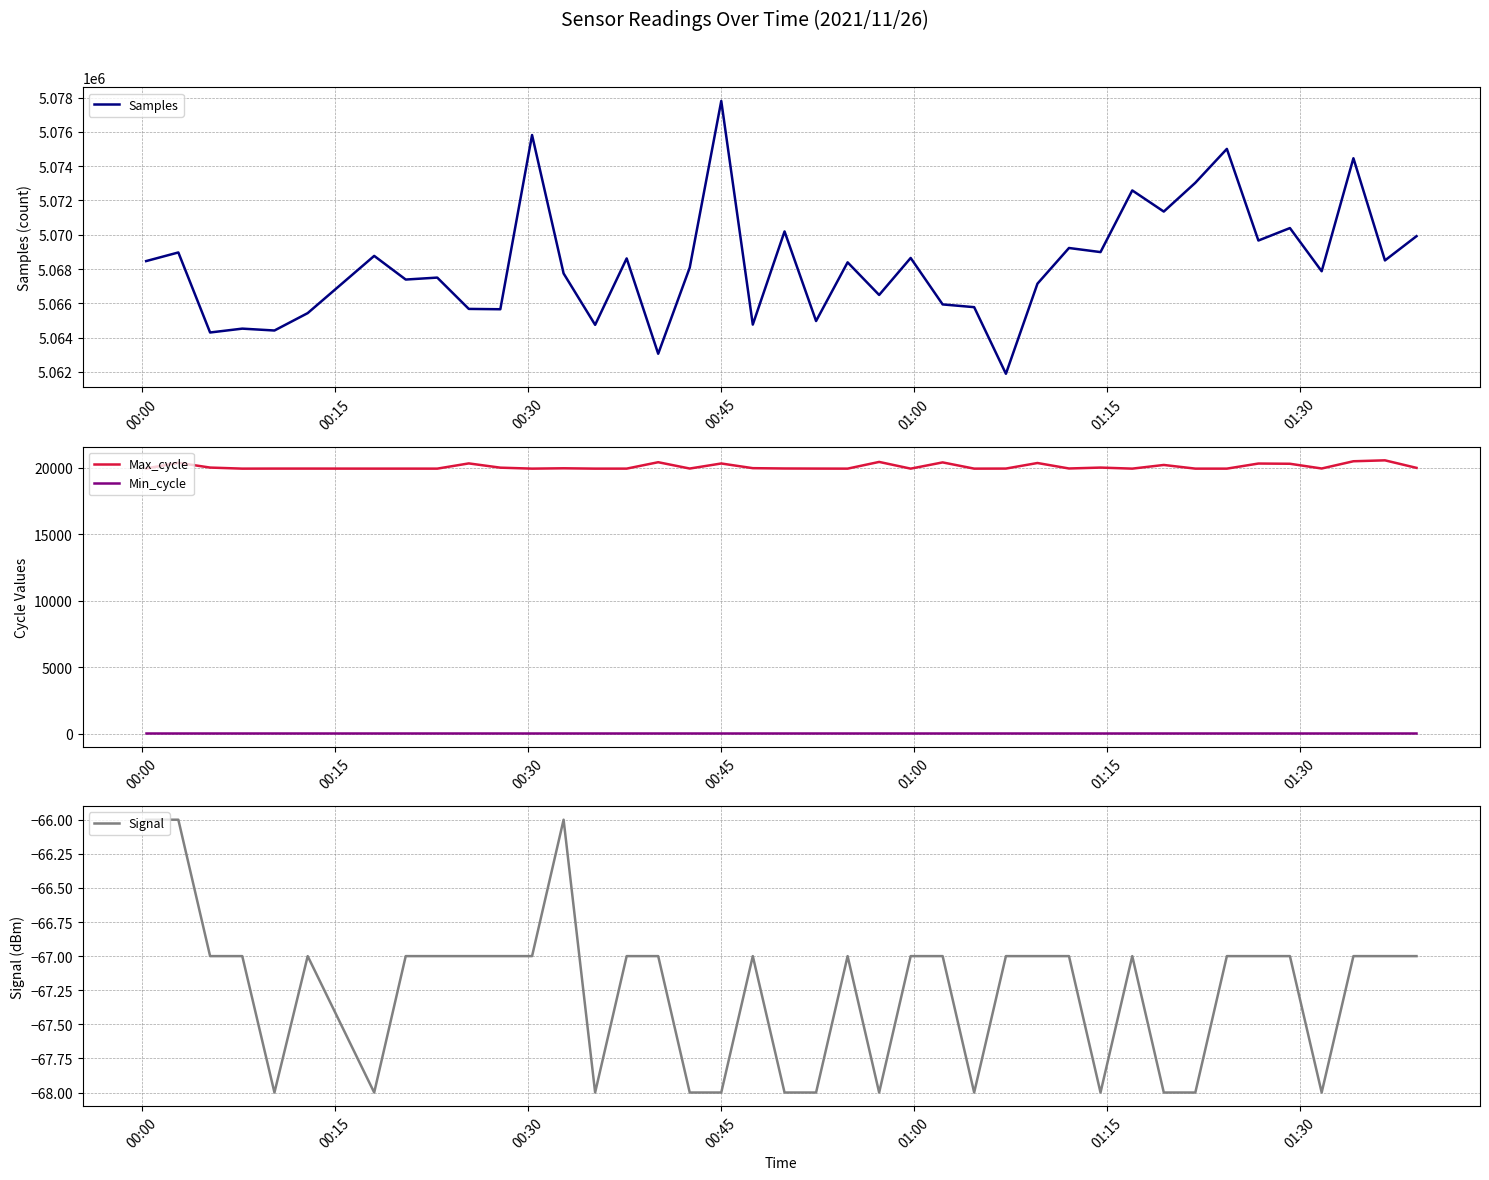

True or false: Max_cycle and Min_cycle intersect in this chart.

False